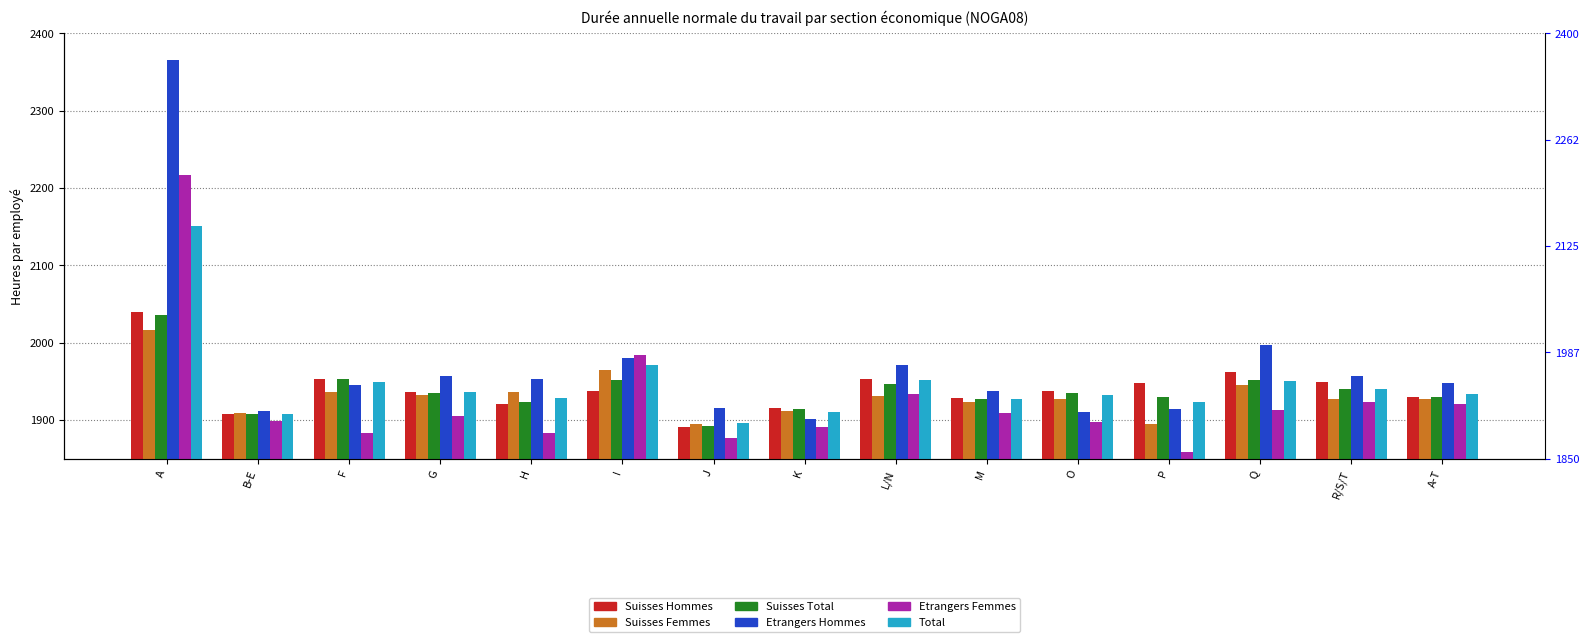

Which series has the widest spread of values?

Etrangers Hommes